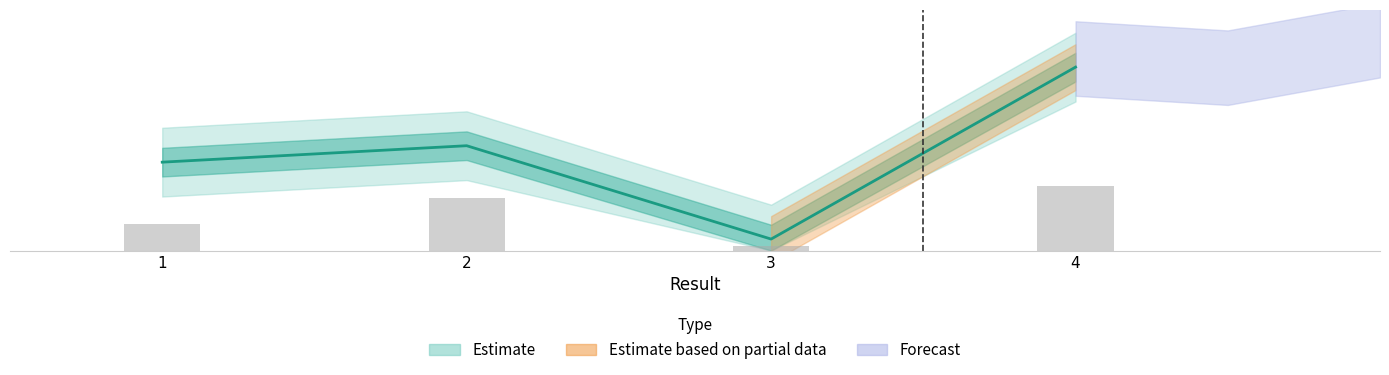

Does the chart contain stacked bars?

No